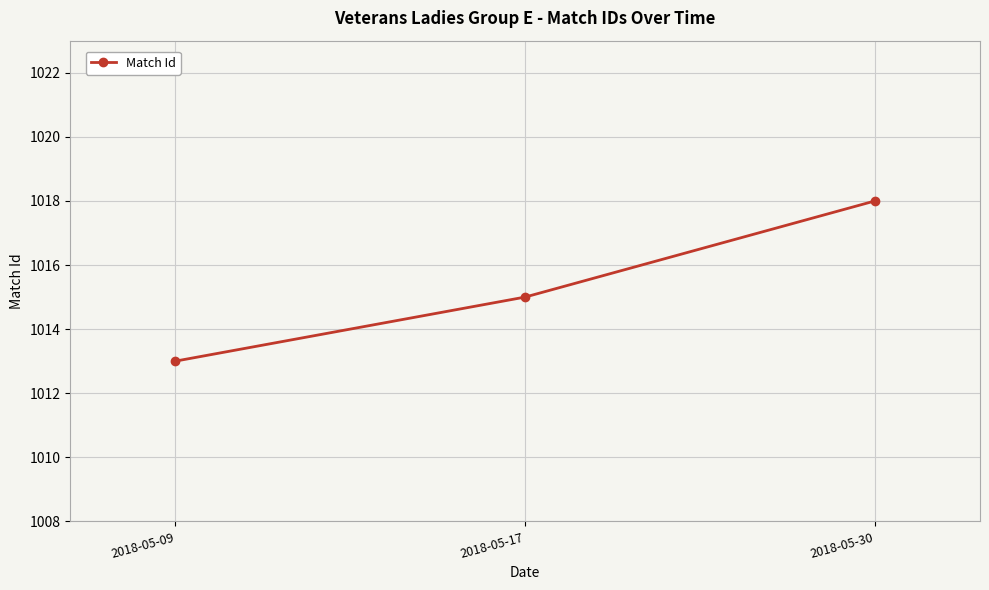

What is the change in value from 2018-05-17 to 2018-05-30?

+3